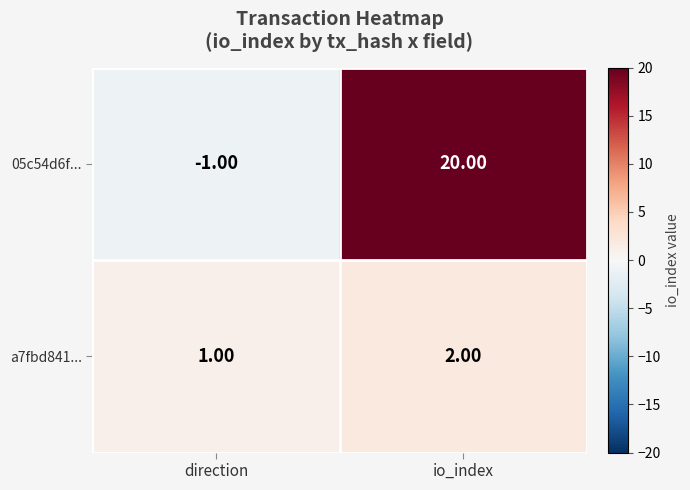

Which category has the highest value in the 05c54d6f... series?

io_index